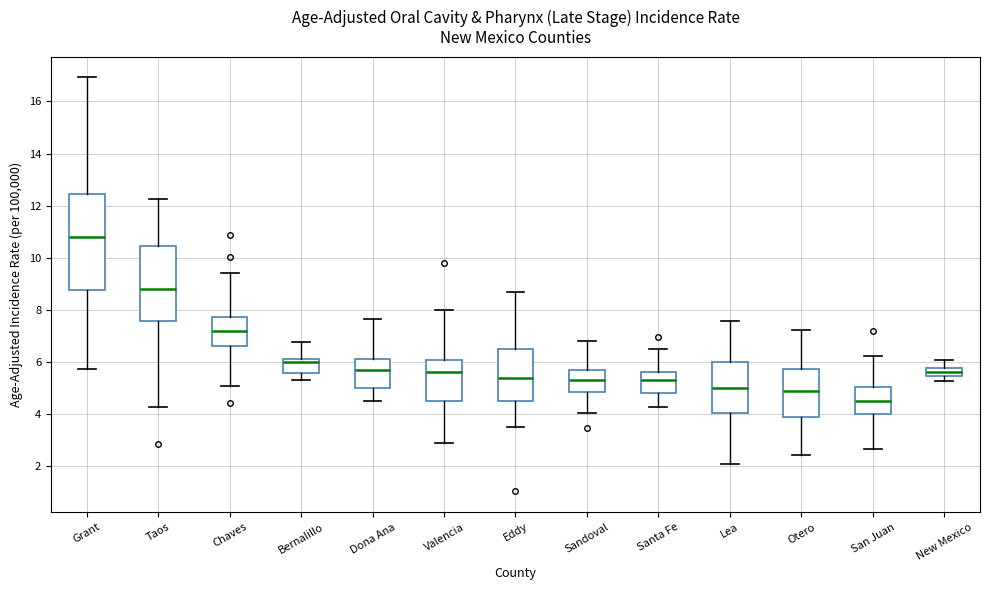

Where is the lower edge of the box for Valencia on the y-axis? The values are not printed on the chart, so give them approximately, as read against the axis.

4.4